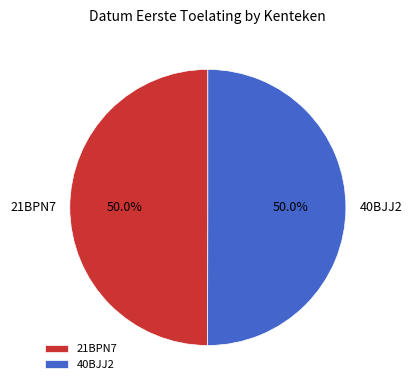

The 21BPN7 slice represents 44% of the pie. True or false?

False